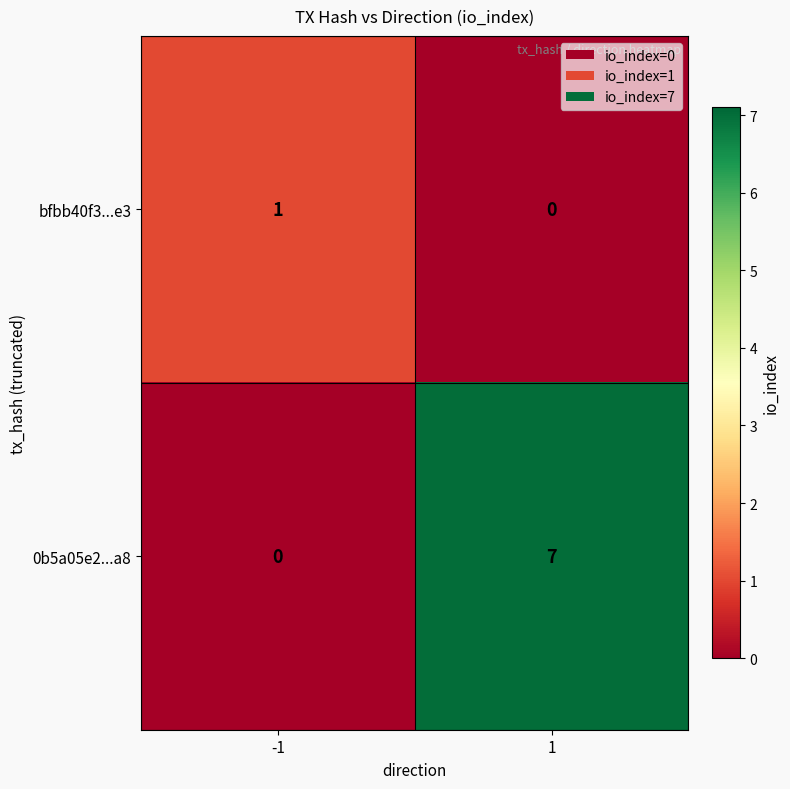

Which series has the largest range (max minus min)?

0b5a05e2...a8